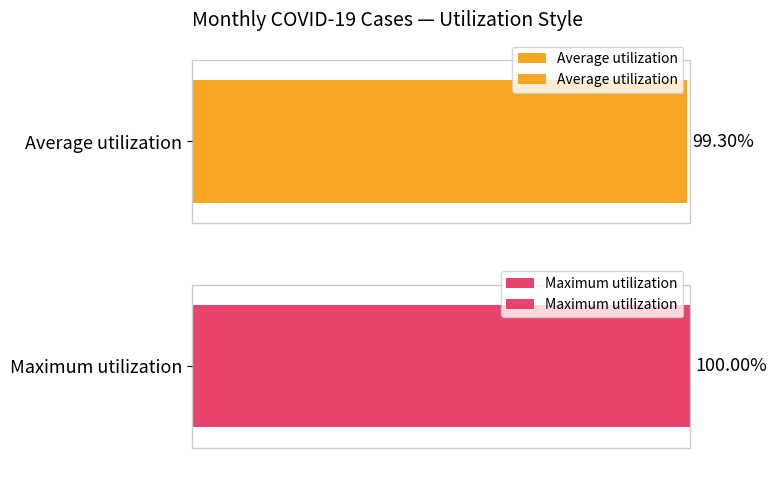

Is it true that Maximum utilization equals 17.5 at 5?

False